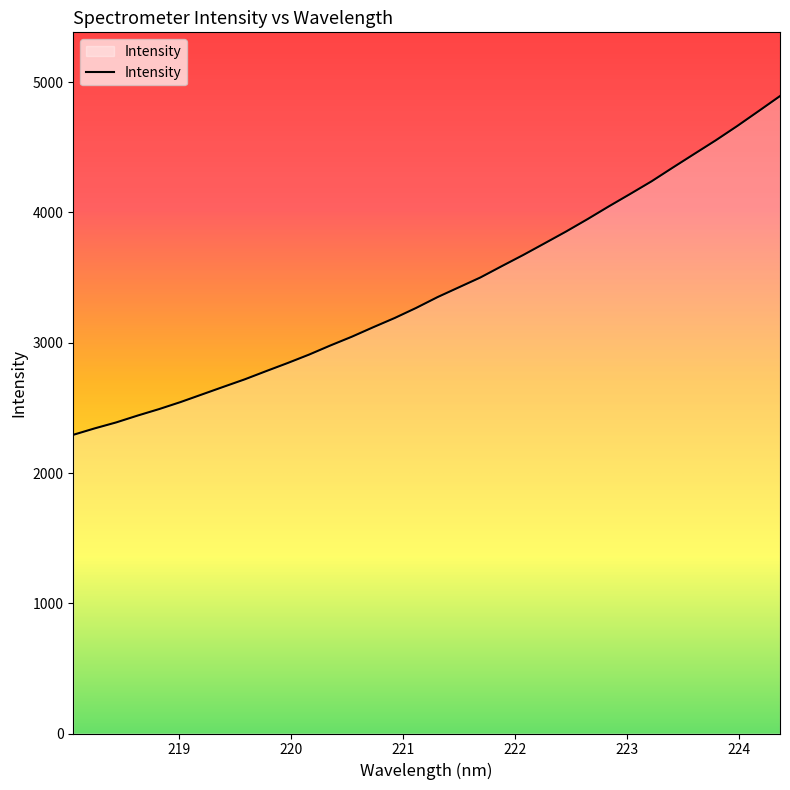

What is the maximum value shown in the chart?

4893.8